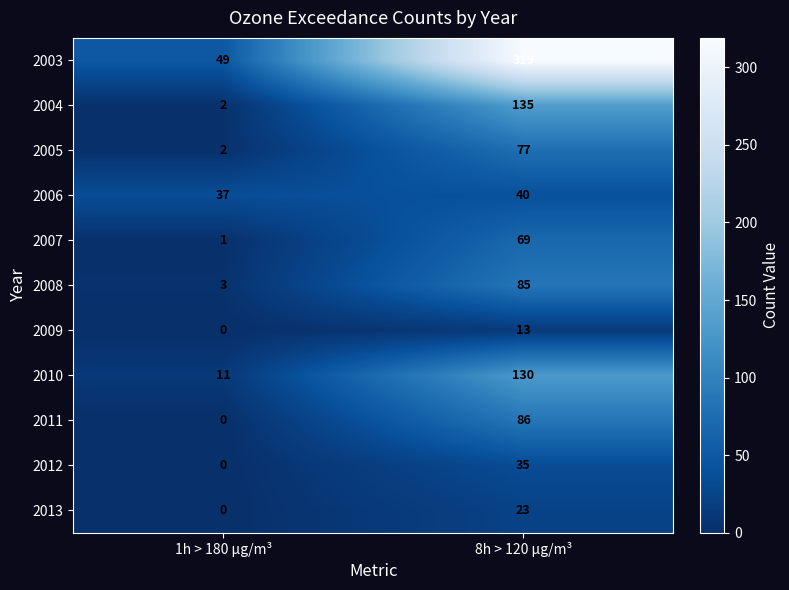

Reading left to right, extract all data points from this chart.

2003: 49	319
2004: 2	135
2005: 2	77
2006: 37	40
2007: 1	69
2008: 3	85
2009: 0	13
2010: 11	130
2011: 0	86
2012: 0	35
2013: 0	23